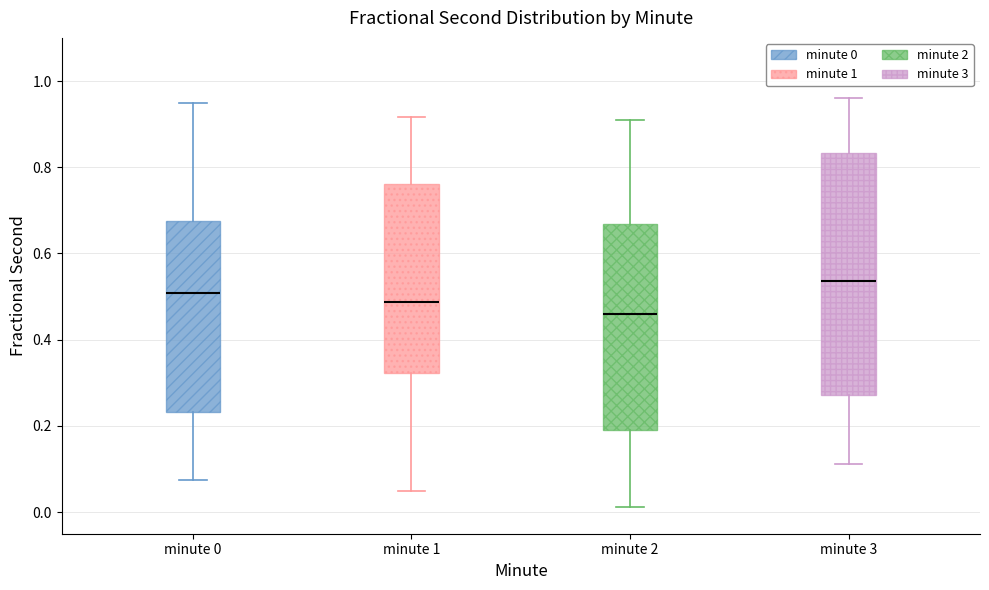

Which box's median line is the lowest?

minute 2